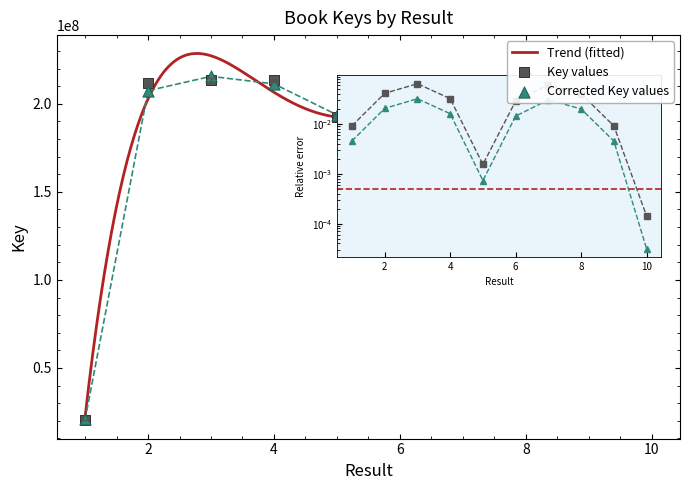

Which has a higher value, 4 or 7?

4